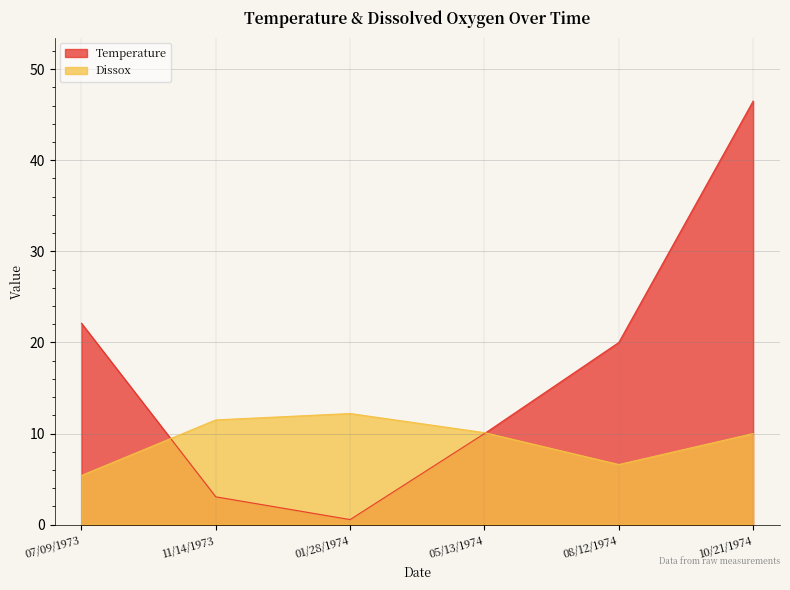

What is the label of the 3rd point from the left?

01/28/1974